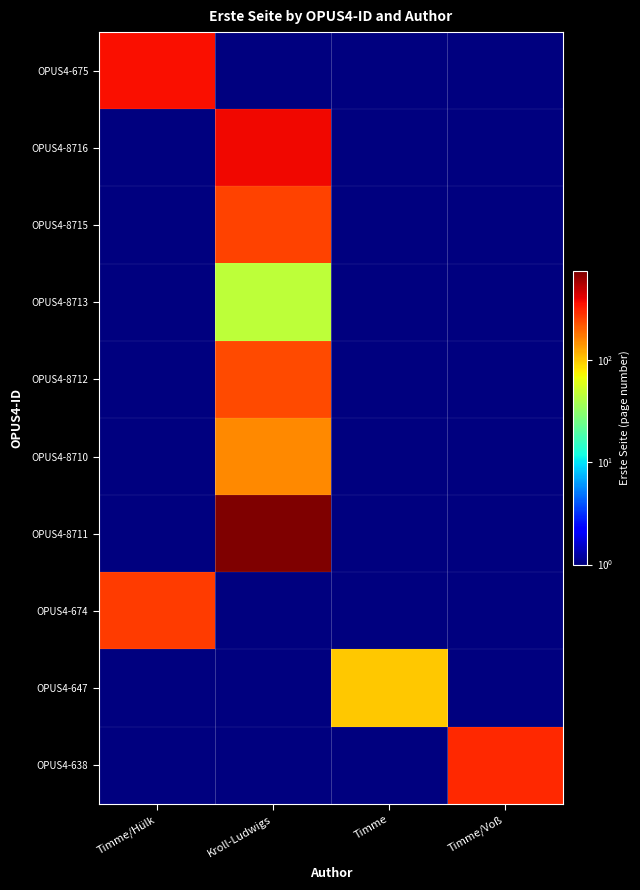

What is the difference between the highest and lowest values at Kroll-Ludwigs?

733.9